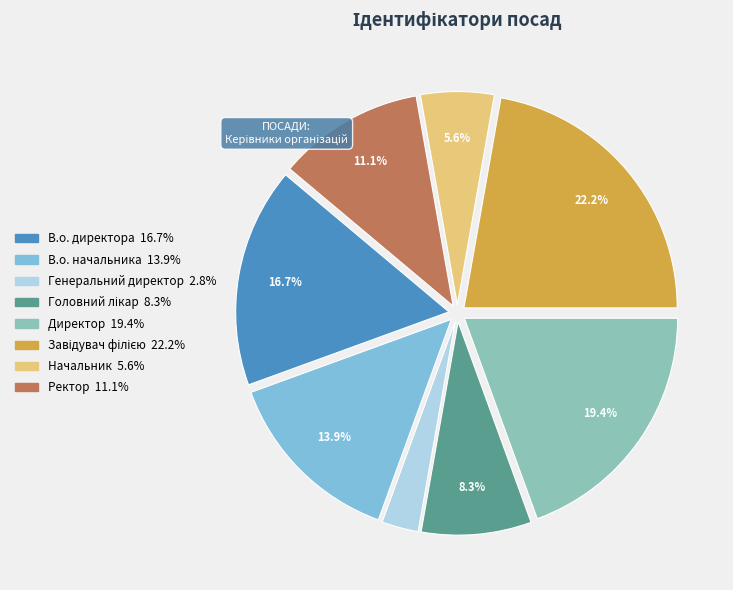

To the nearest percent, what is the difference between the largest and smallest slice percentages?

19%